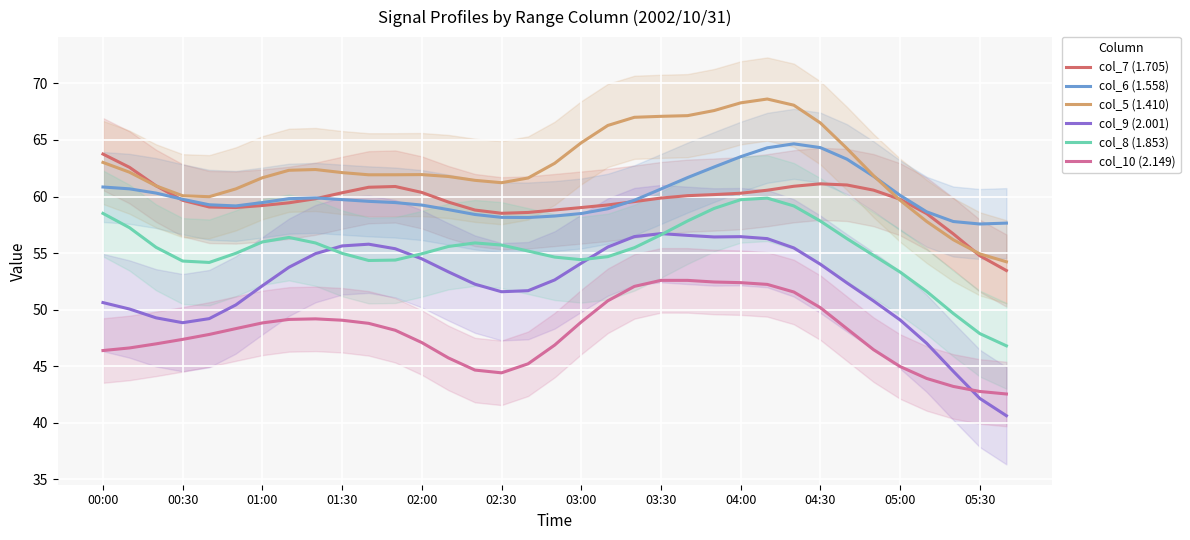

The col_8 (1.853) series shows 59.7 at 04:00. True or false?

True